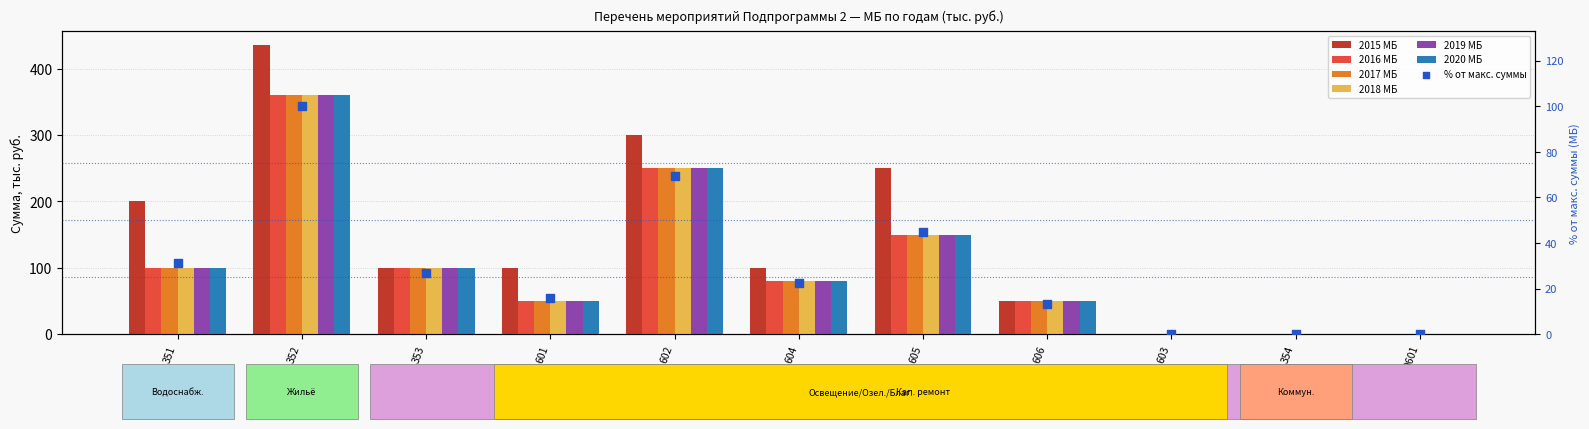

Is the value of 2017 МБ at 353 greater than the value of 2020 МБ at 9601?

Yes